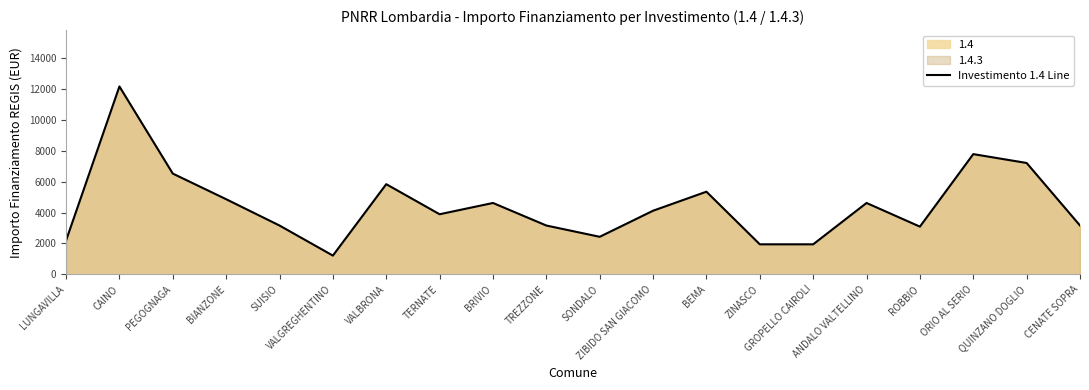

Rank the categories by value from highest to lowest.

CAINO, ORIO AL SERIO, QUINZANO DOGLIO, PEGOGNAGA, VALBRONA, BEMA, BIANZONE, BRIVIO, ANDALO VALTELLINO, ZIBIDO SAN GIACOMO, TERNATE, SUISIO, TREZZONE, CENATE SOPRA, ROBBIO, SONDALO, LUNGAVILLA, ZINASCO, GROPELLO CAIROLI, VALGREGHENTINO